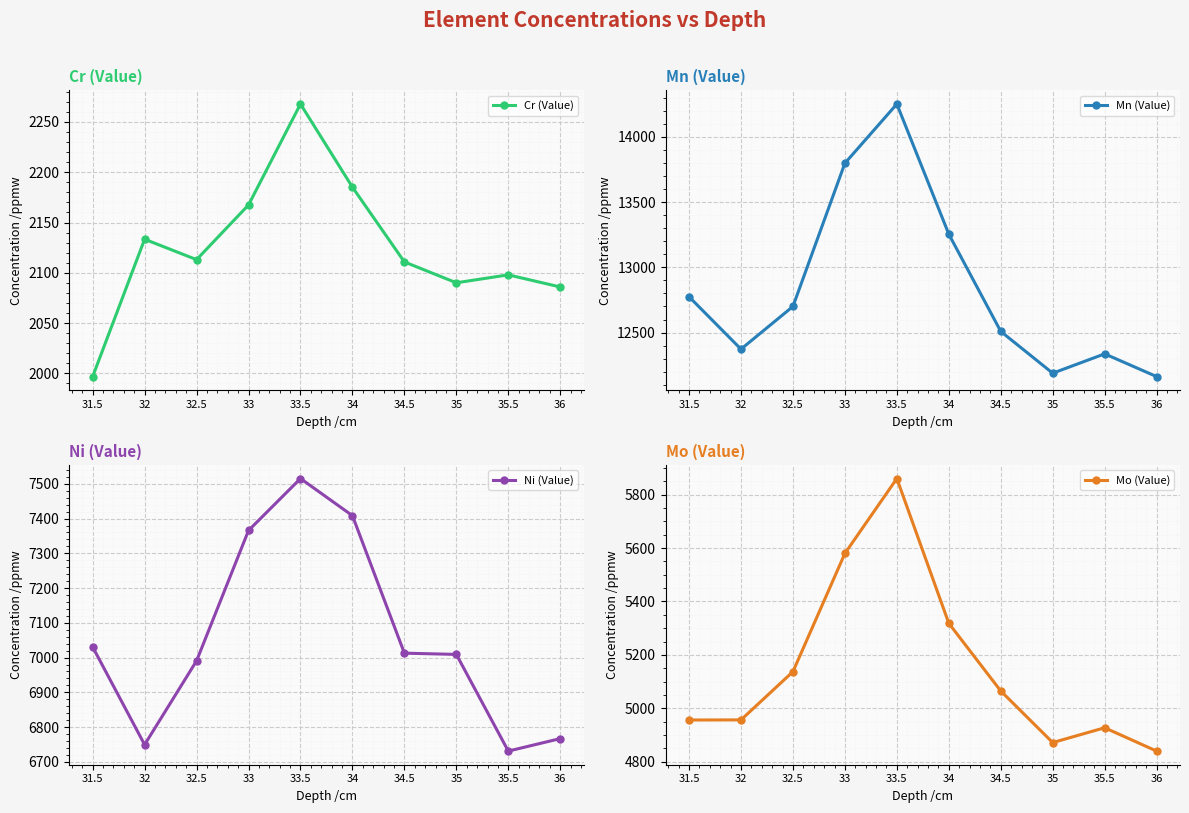

How many interior local peaks does the Ni (Value) series have?

1